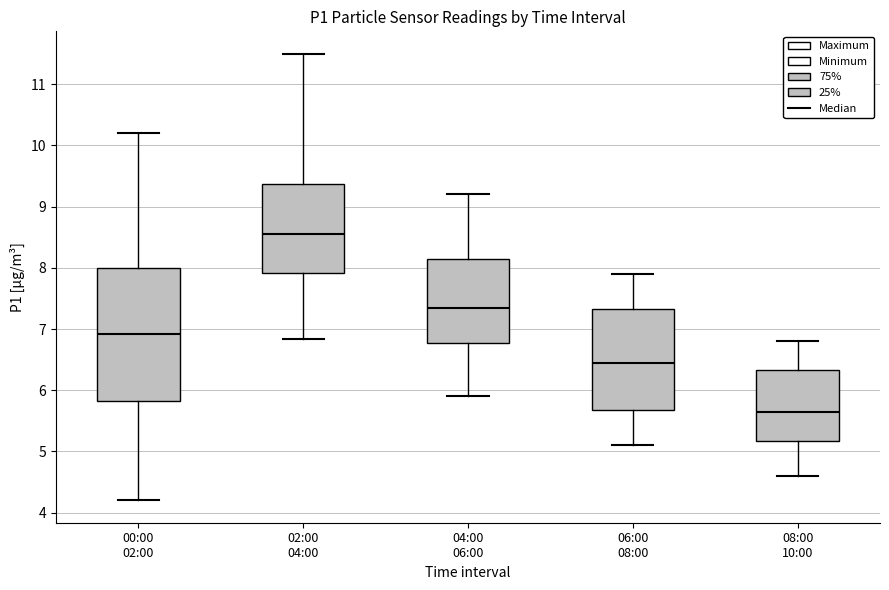

Which box is the tallest, from its lower edge to its upper edge?

00:00 02:00